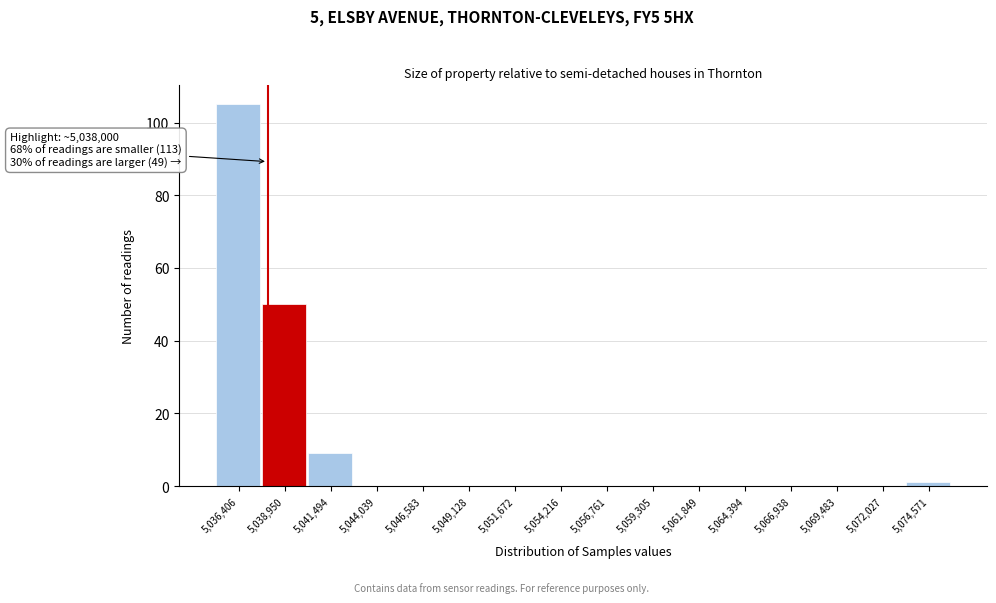

Over which range of the x-axis is the bar tallest?

5035000 to 5037500